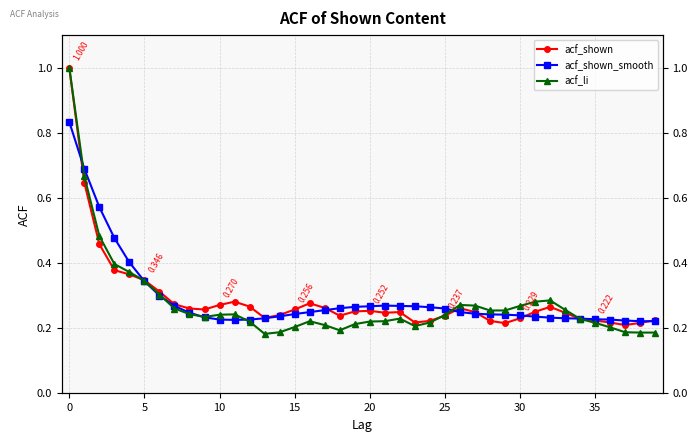

What is the maximum value for acf_shown?

1.0